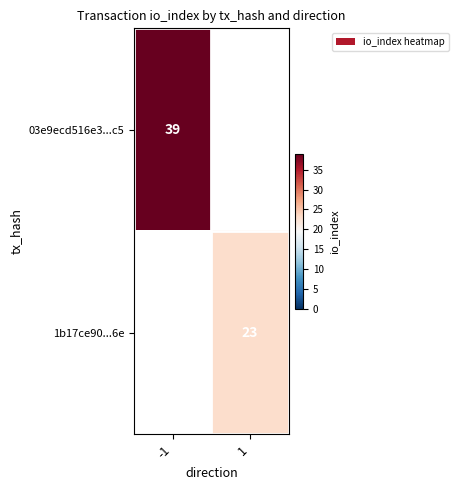

The 03e9ecd516e3...c5 series shows 39 at -1. True or false?

True